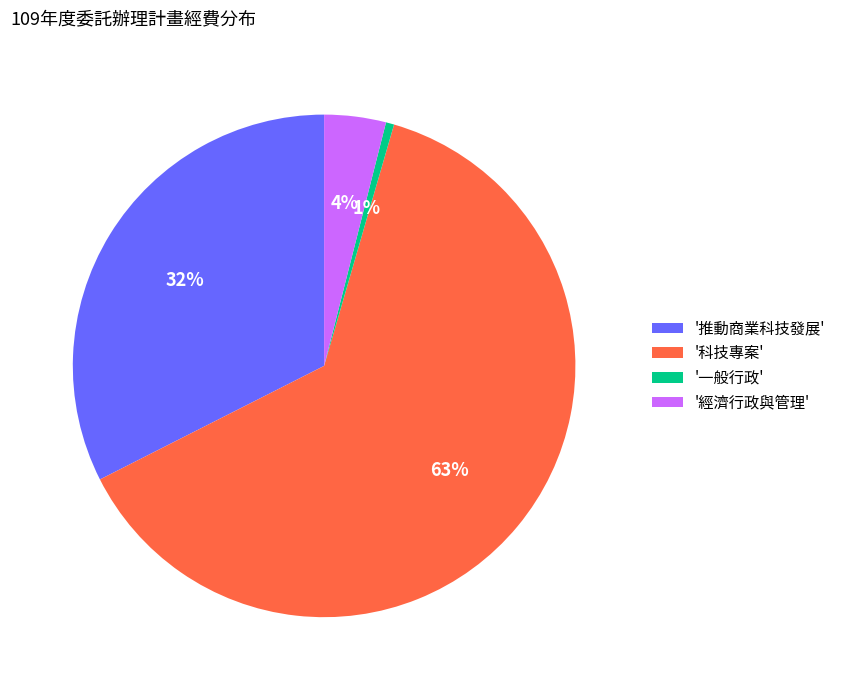

Which slice represents more than half of the pie?

'科技專案'